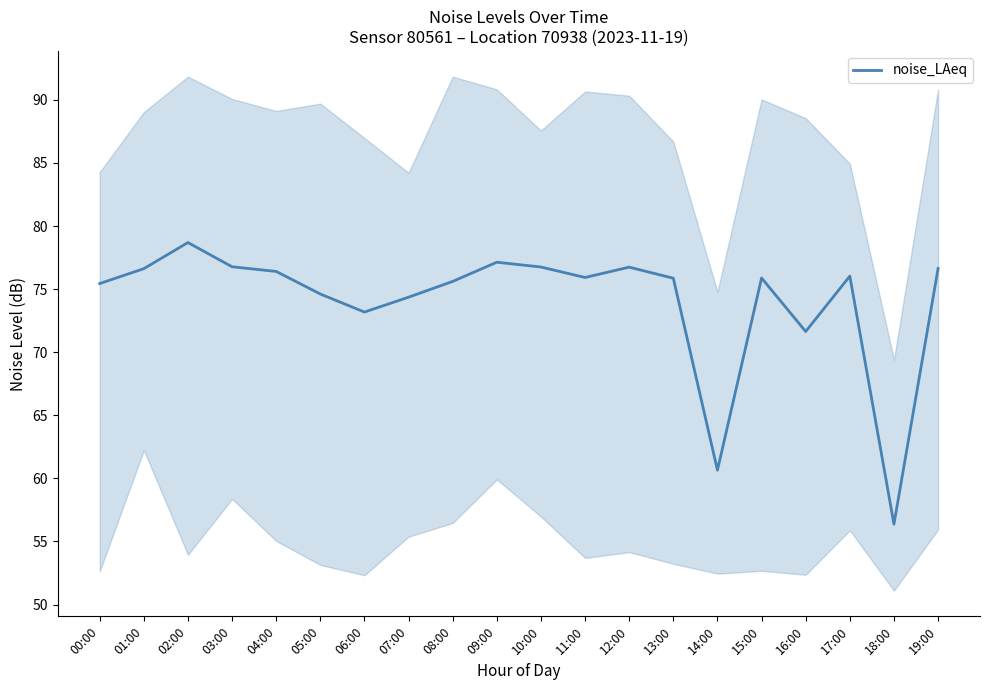

What is the difference between the values at 18:00 and 11:00?

19.6